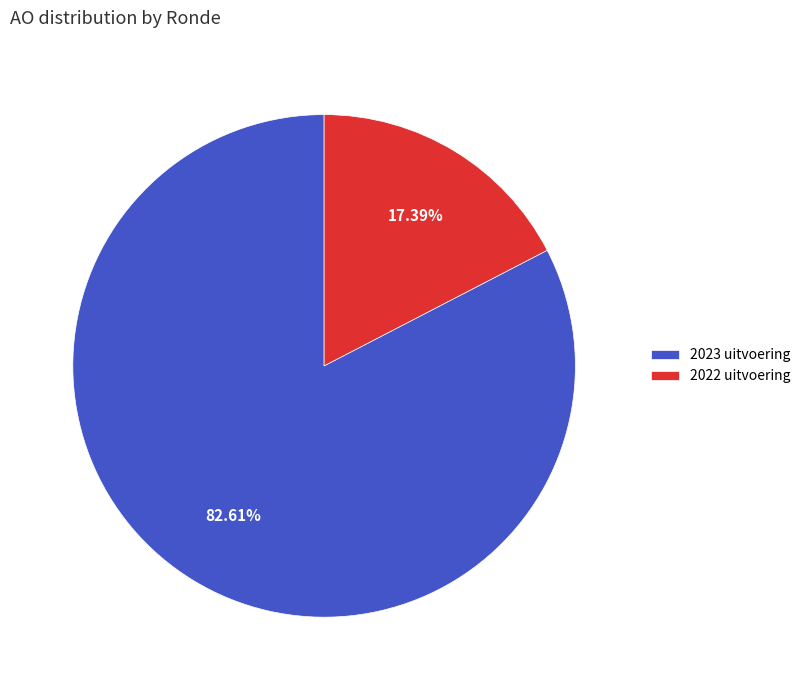

How many segments does this pie chart have?

2